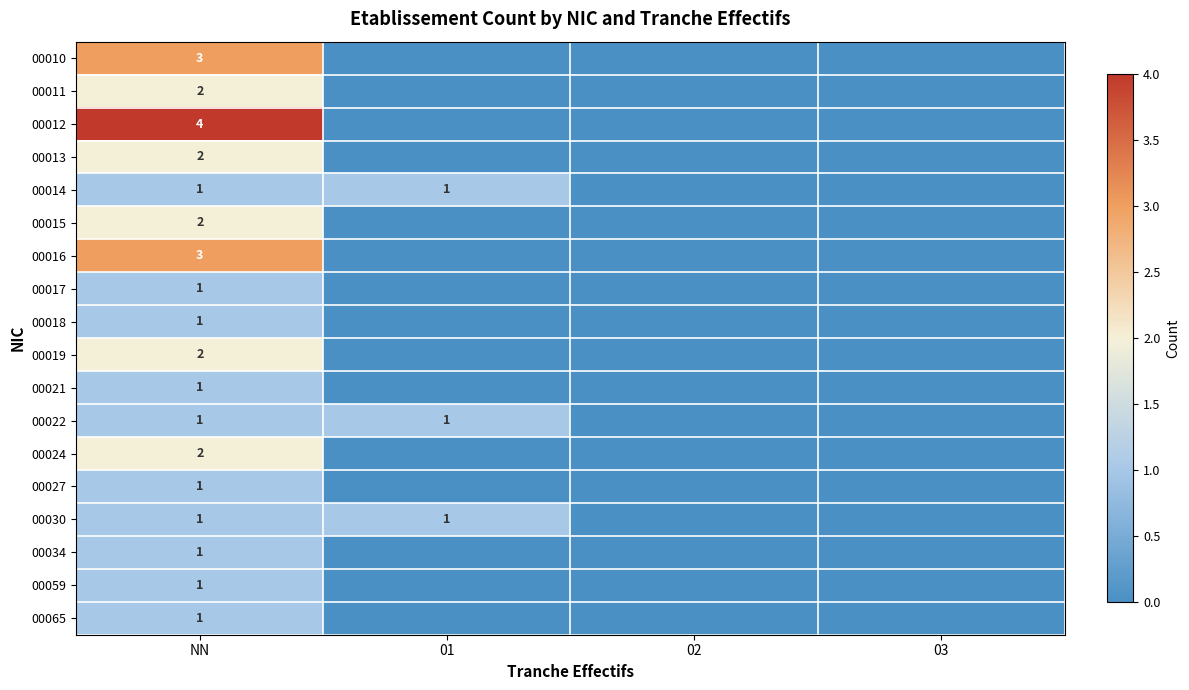

What is the total value across all series at NN?

30